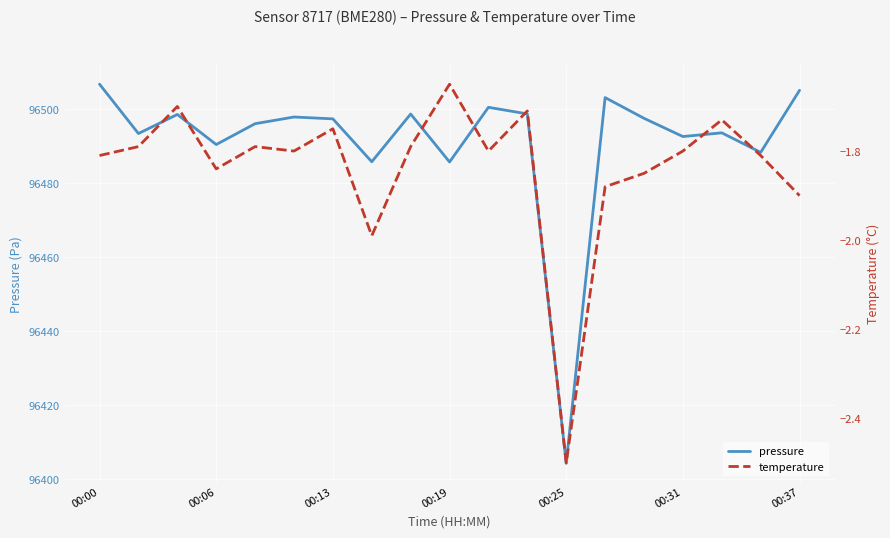

True or false: temperature and pressure intersect in this chart.

False